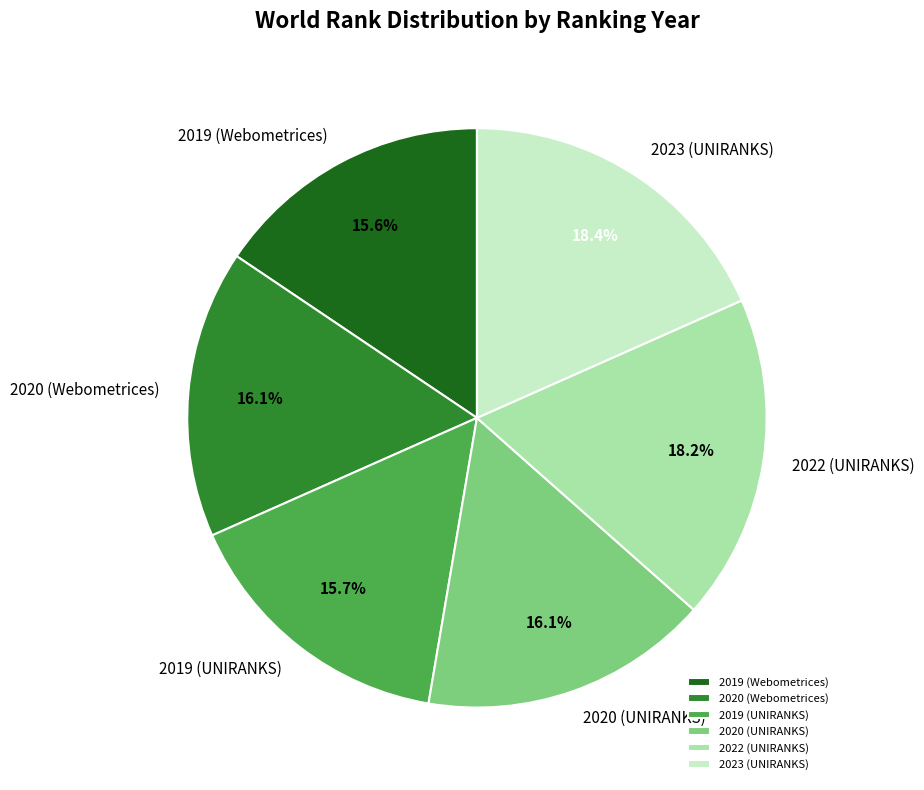

What percentage is the 2022 (UNIRANKS) slice, to the nearest percent?

18%